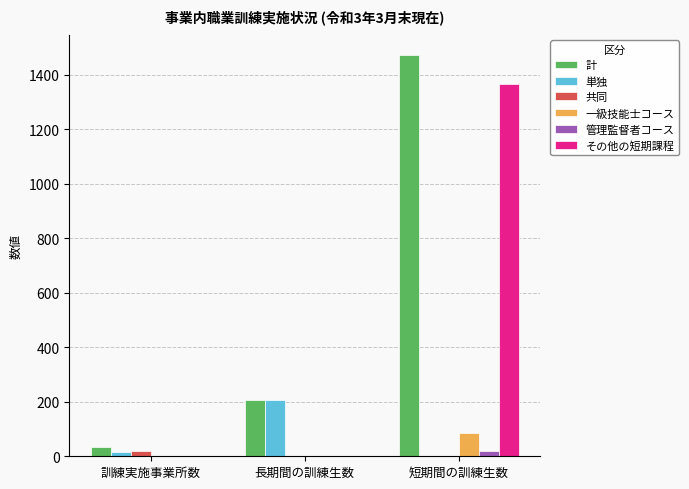

What is the average value of the 単独 series?

75